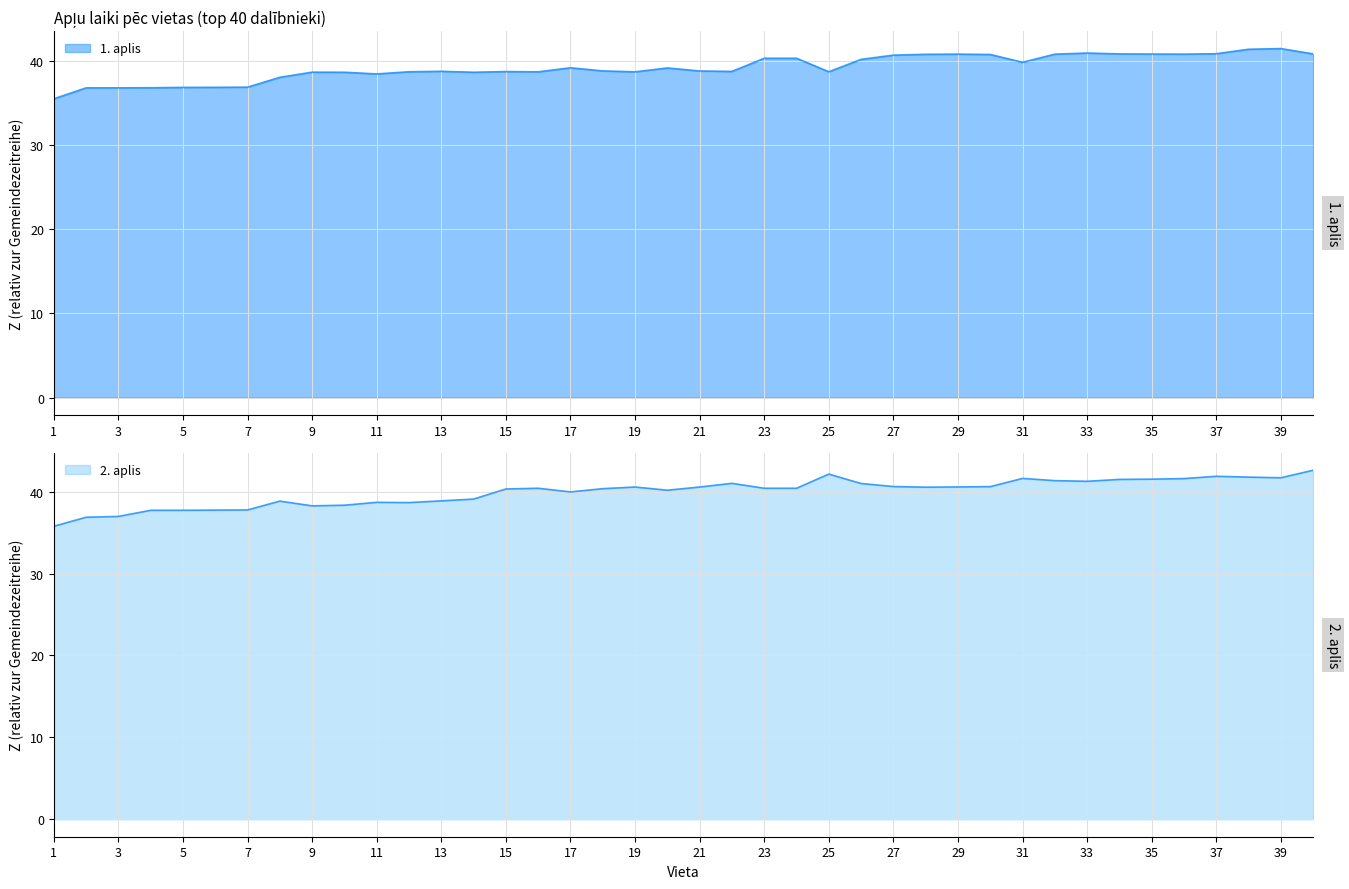

True or false: 2. aplis (min) has a value of 50.1 at 6.

False